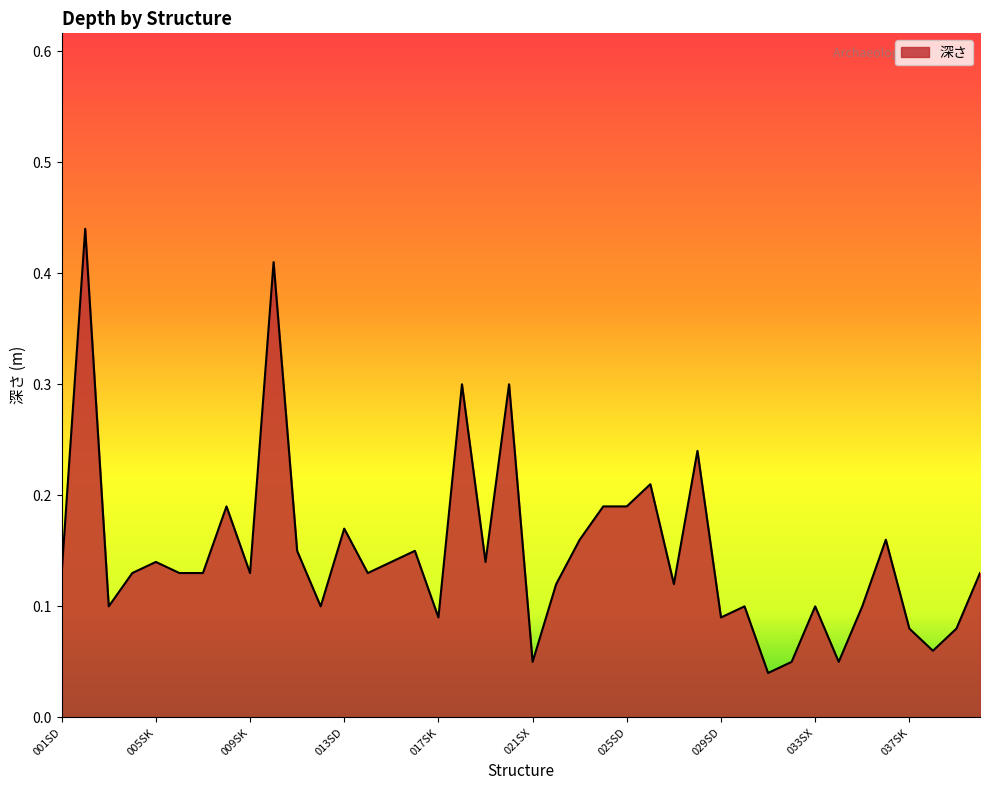

Where is the first local maximum?

002SD